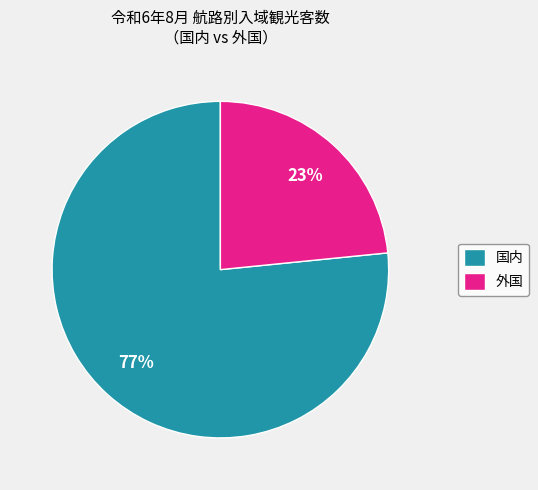

To the nearest percent, what is the combined percentage of 国内 and 外国?

100%